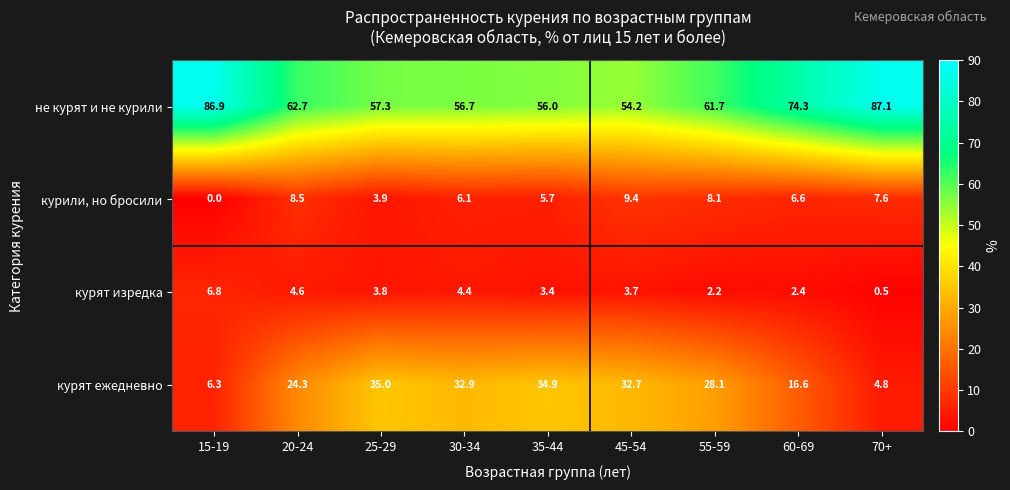

Which series has the largest range (max minus min)?

не курят и не курили